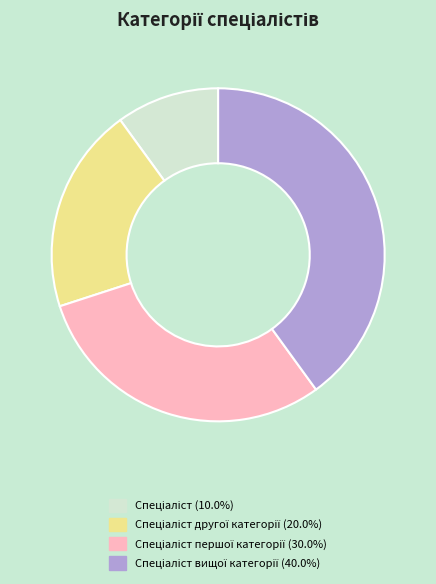

Is there any slice that represents more than half of the pie?

No